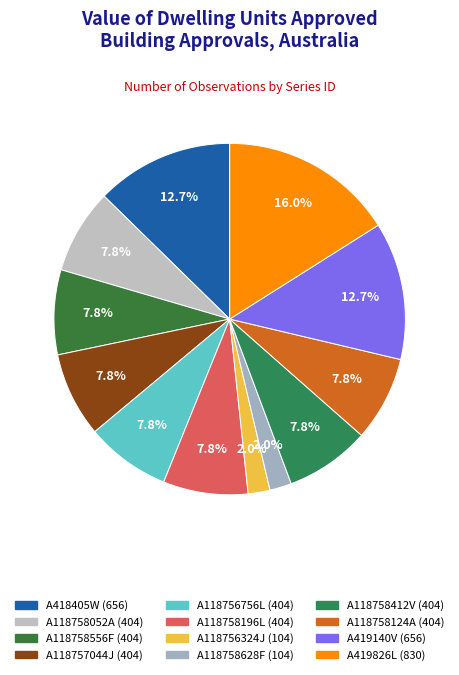

Count the number of slices in the pie.

12